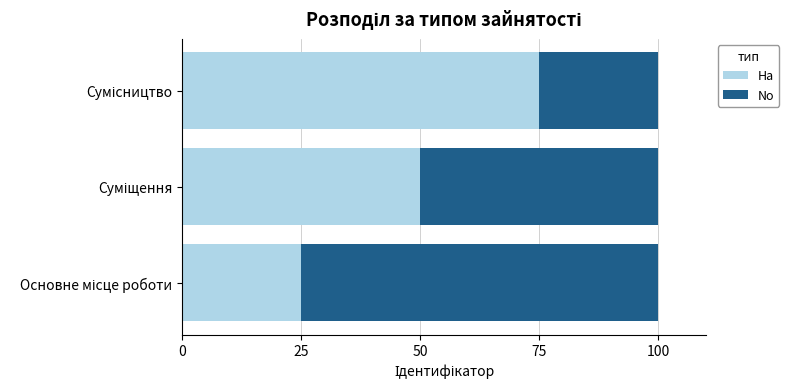

What is the difference between the maximum and second lowest values in the Ha series?

25